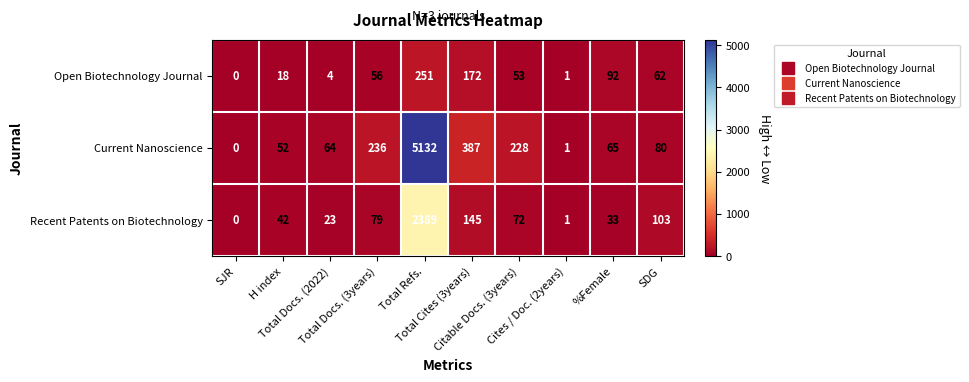

What is the difference between the second highest and second lowest values in the Current Nanoscience series?

386